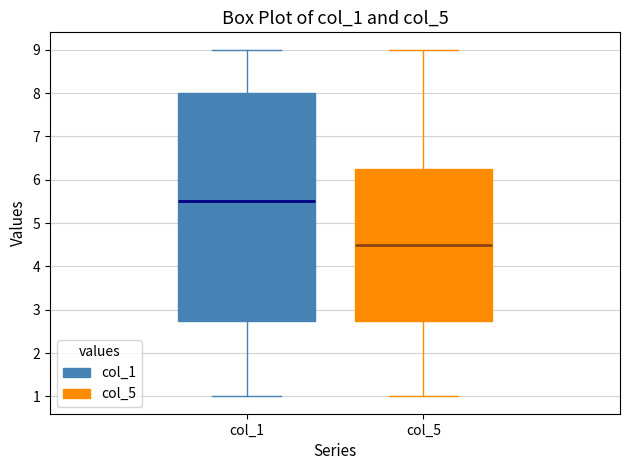

Comparing the boxes themselves (not the whiskers), which one is the tallest?

col_1